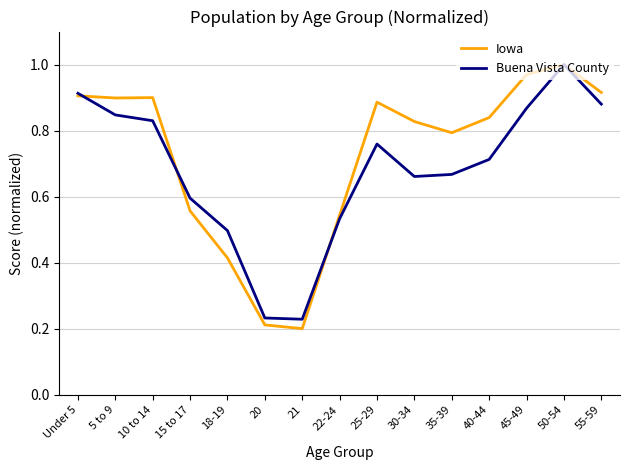

In Buena Vista County, how many points are higher than both neighbors (excluding endpoints)?

2